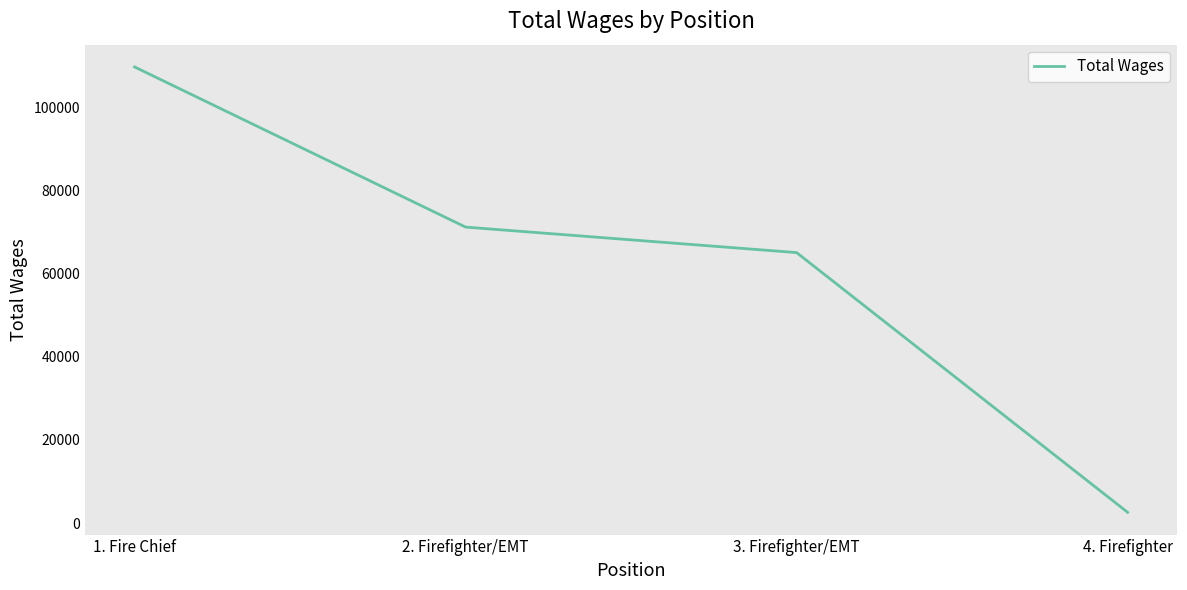

List the labels in order of value, smallest first.

4. Firefighter, 3. Firefighter/EMT, 2. Firefighter/EMT, 1. Fire Chief